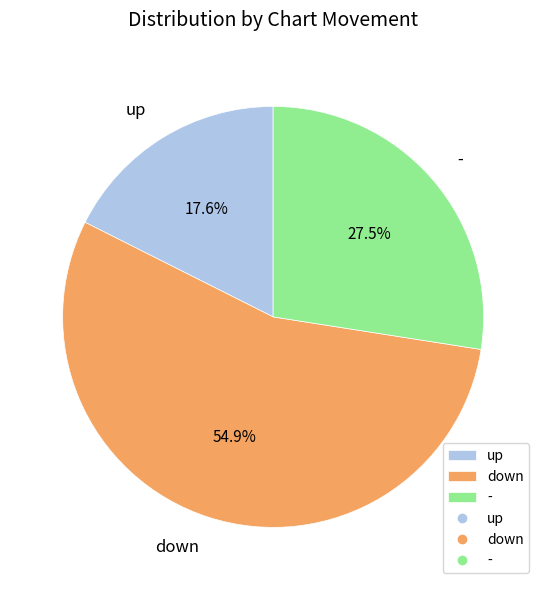

Does down represent more than half of the total?

Yes